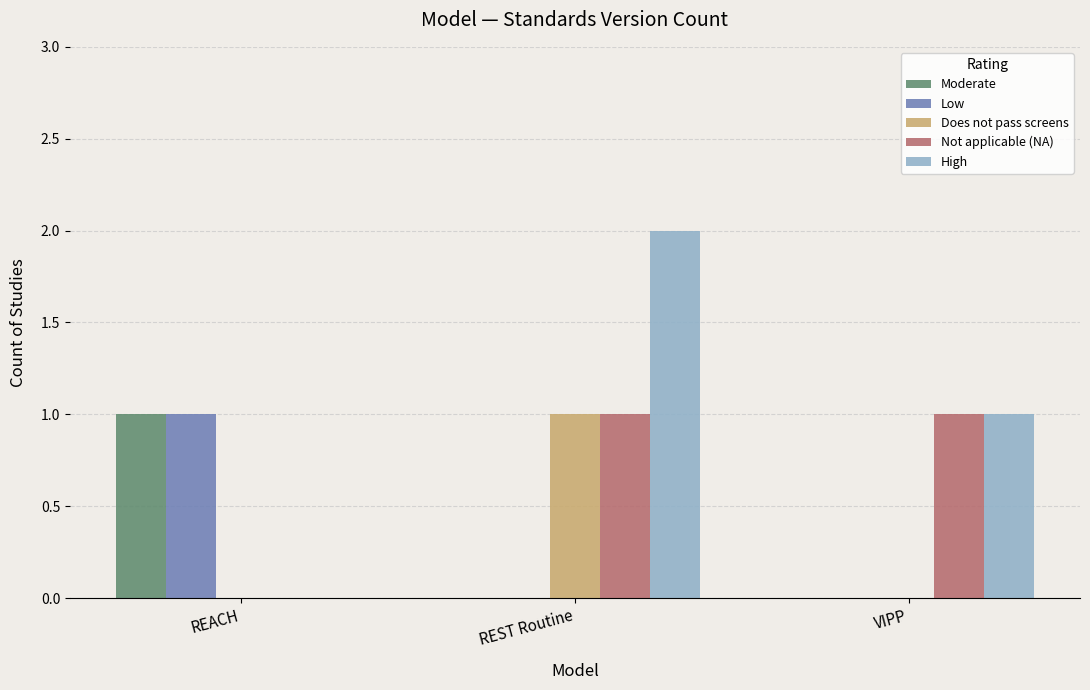

At which category is the sum across all series the highest?

REST Routine